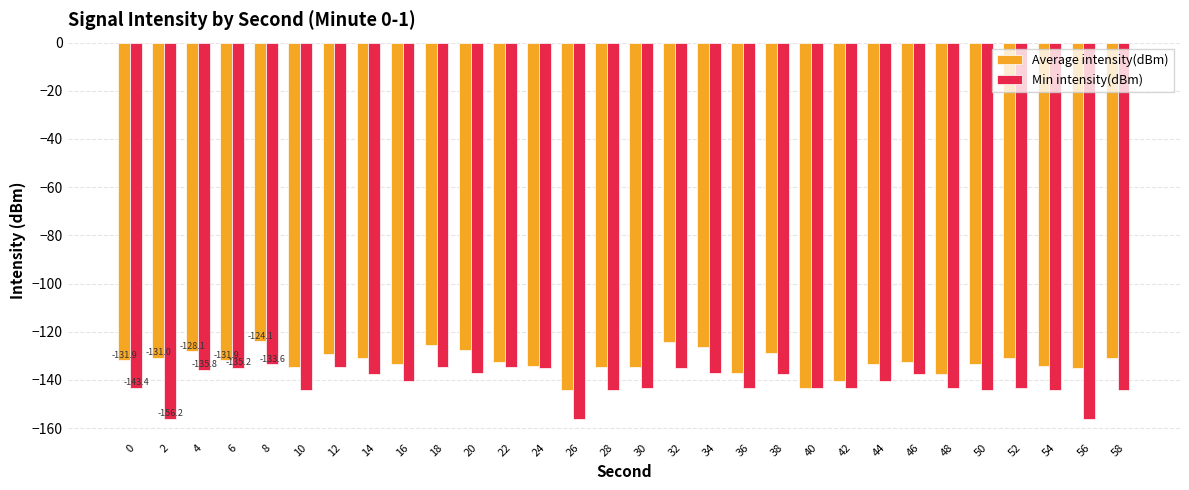

Which series has the widest spread of values?

Min intensity(dBm)